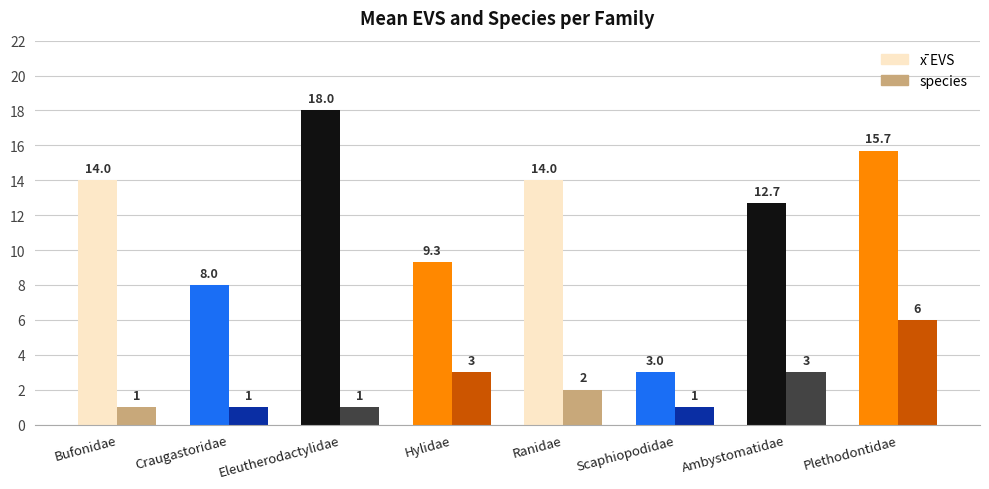

What is the difference between the maximum and second lowest values in the species series?

5.0